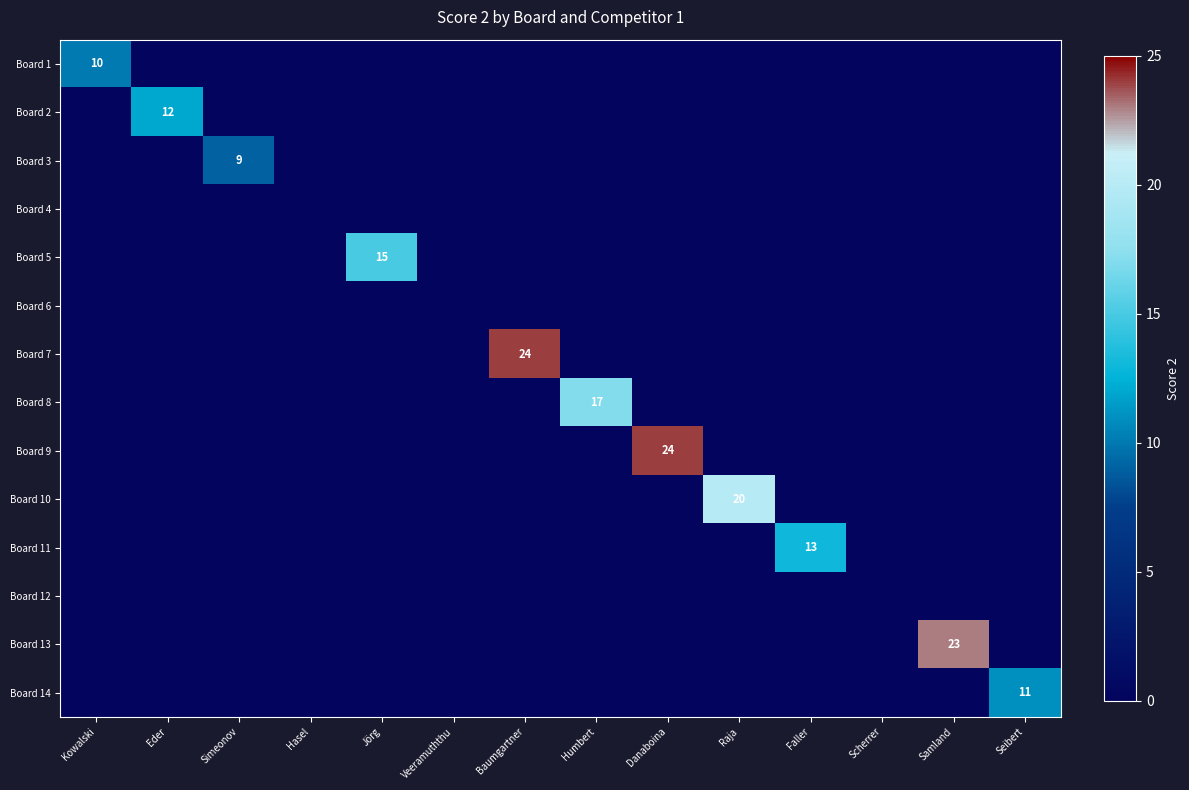

How many values in Board 11 are above zero?

1